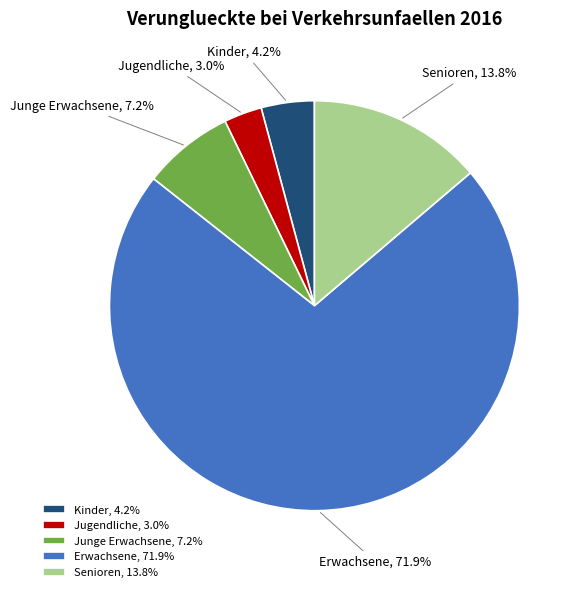

True or false: Senioren accounts for 8% of the total.

False